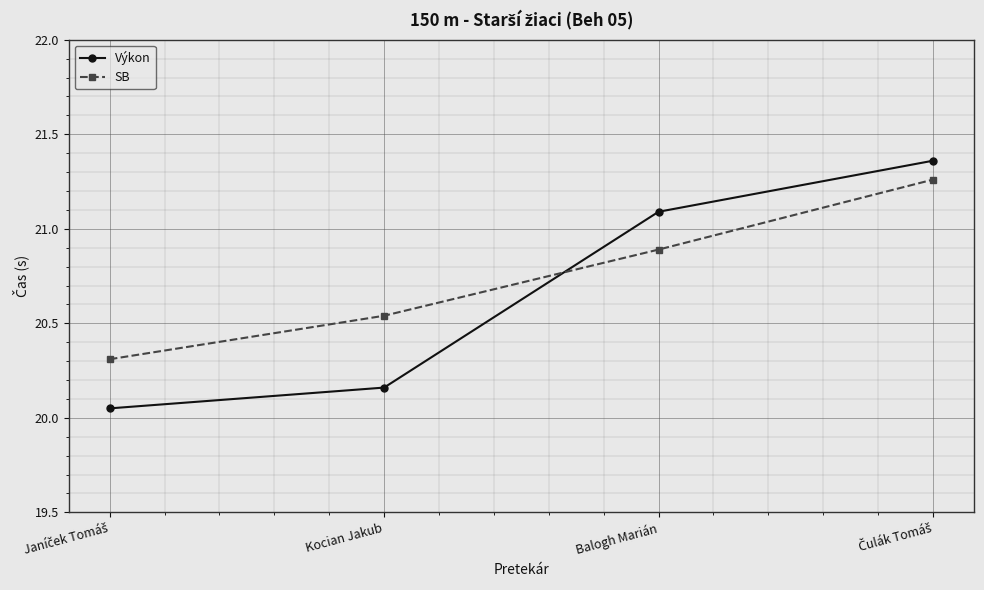

Which series ends up on top after the final intersection of SB and Výkon?

Výkon